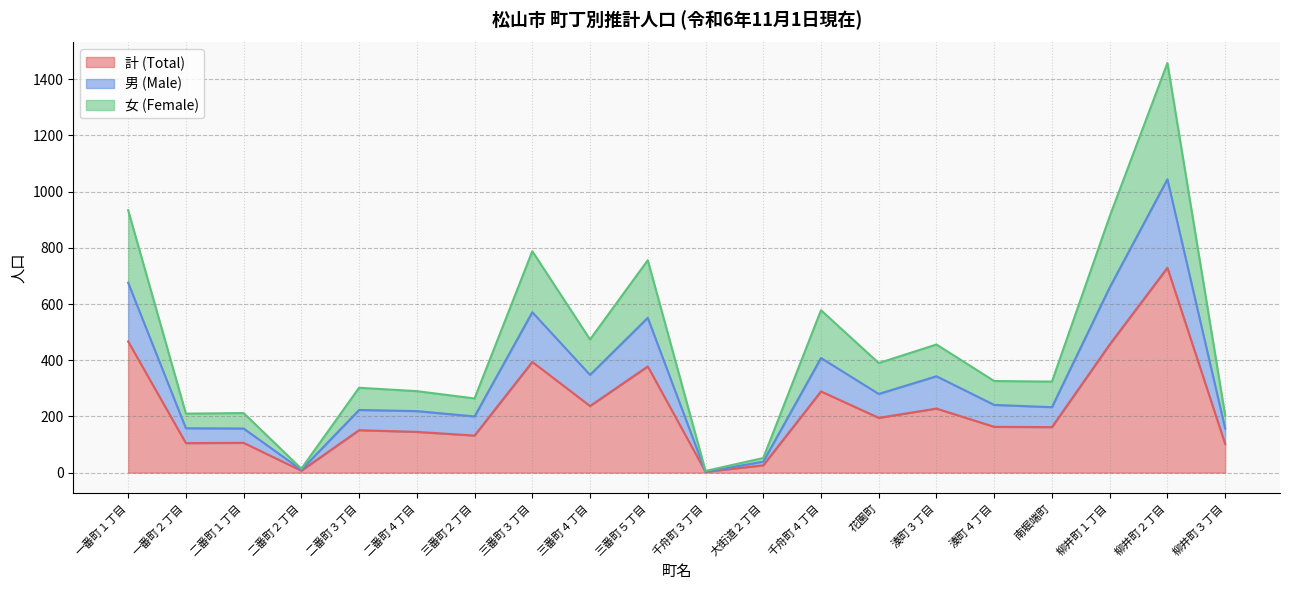

Which series has the largest total across all categories?

女 (Female)